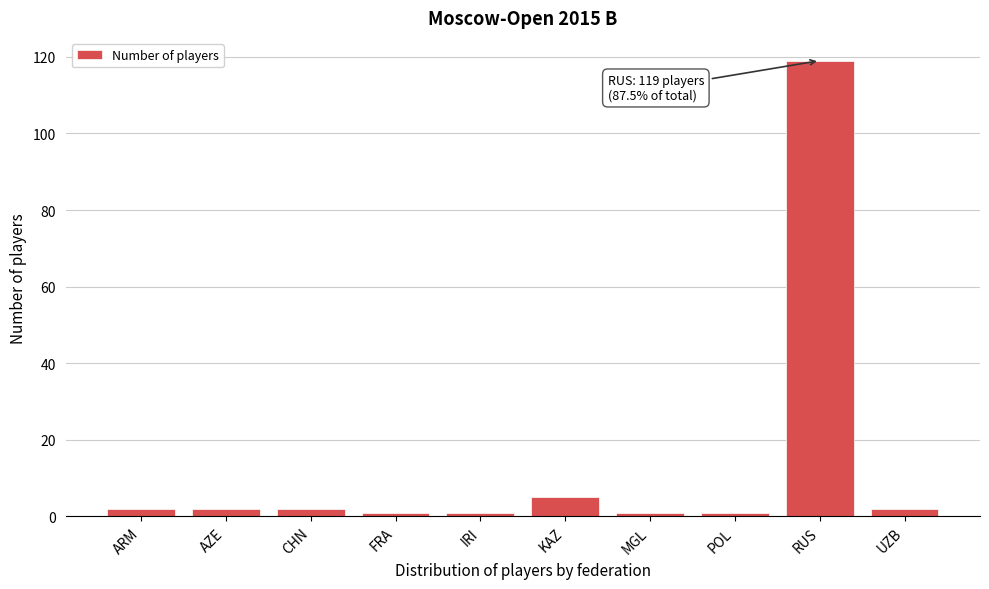

Reading left to right, transcribe all the data shown in this chart.

ARM=2	AZE=2	CHN=2	FRA=1	IRI=1	KAZ=5	MGL=1	POL=1	RUS=119	UZB=2